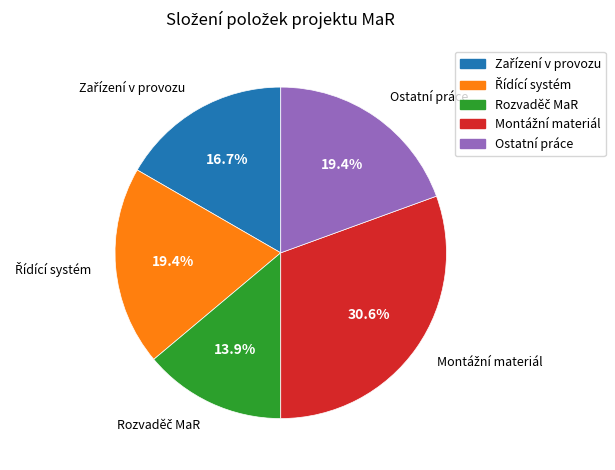

Is there any slice that represents more than half of the pie?

No